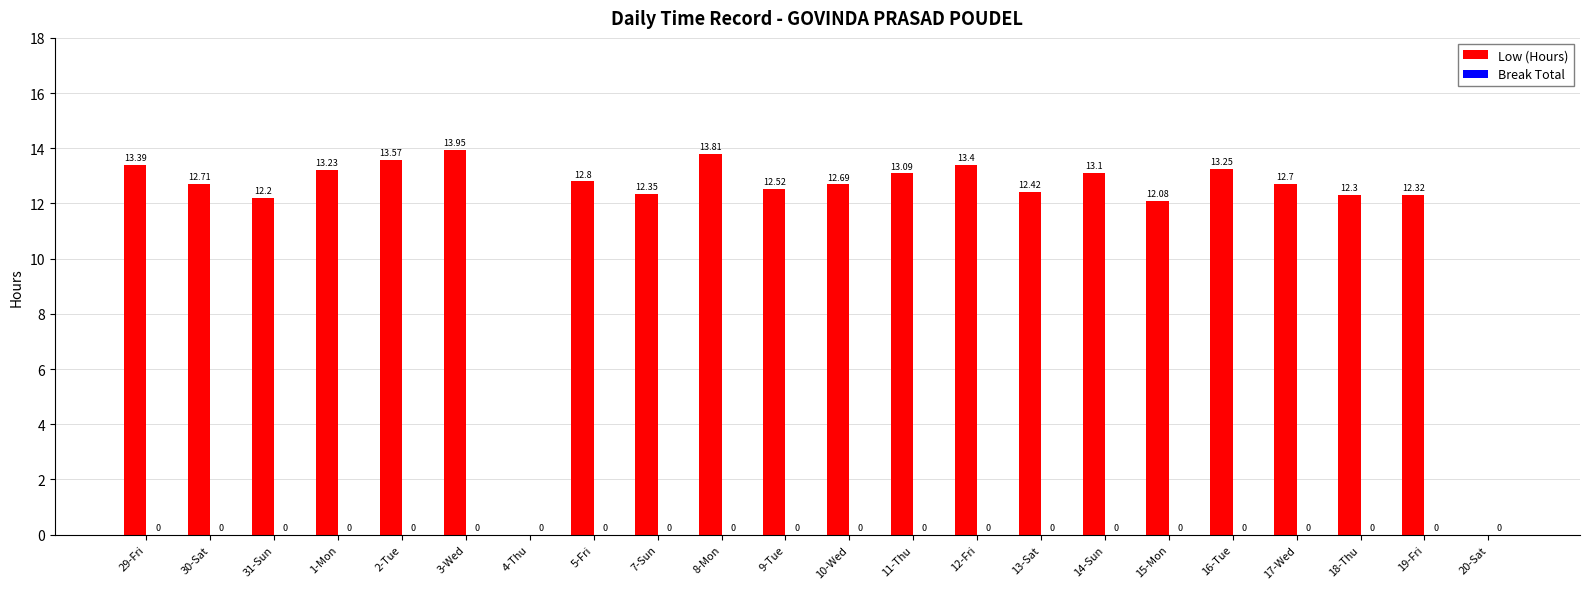

Approximately how many times larger is the value at 29-Fri compared to 12-Fri?

1.0